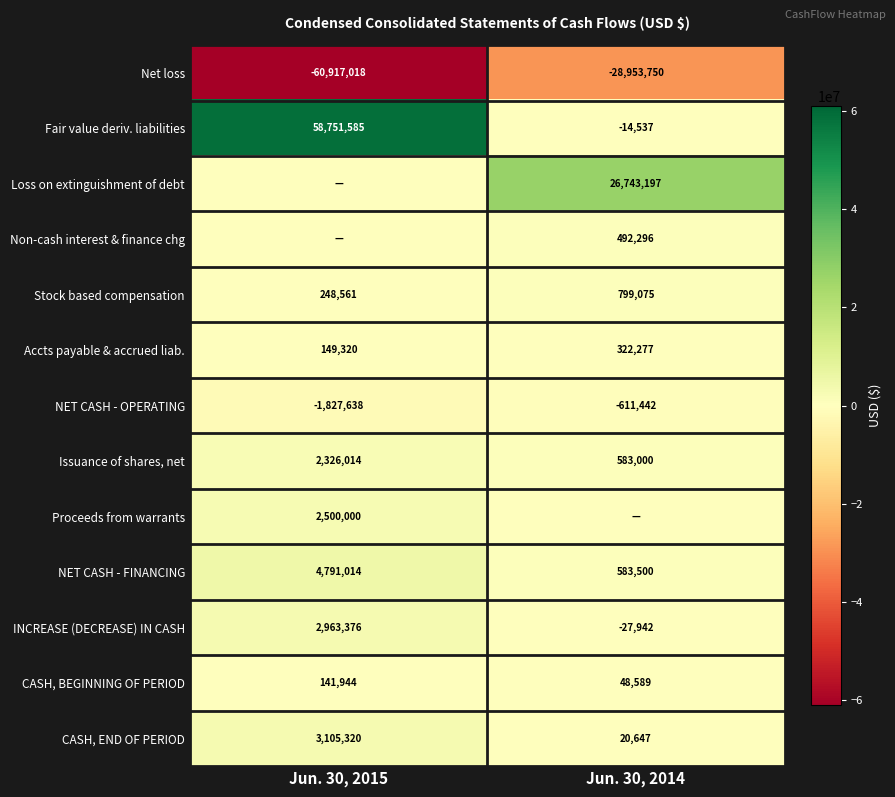

Count the NET CASH - OPERATING values in the range -1827638 to -611442.

2